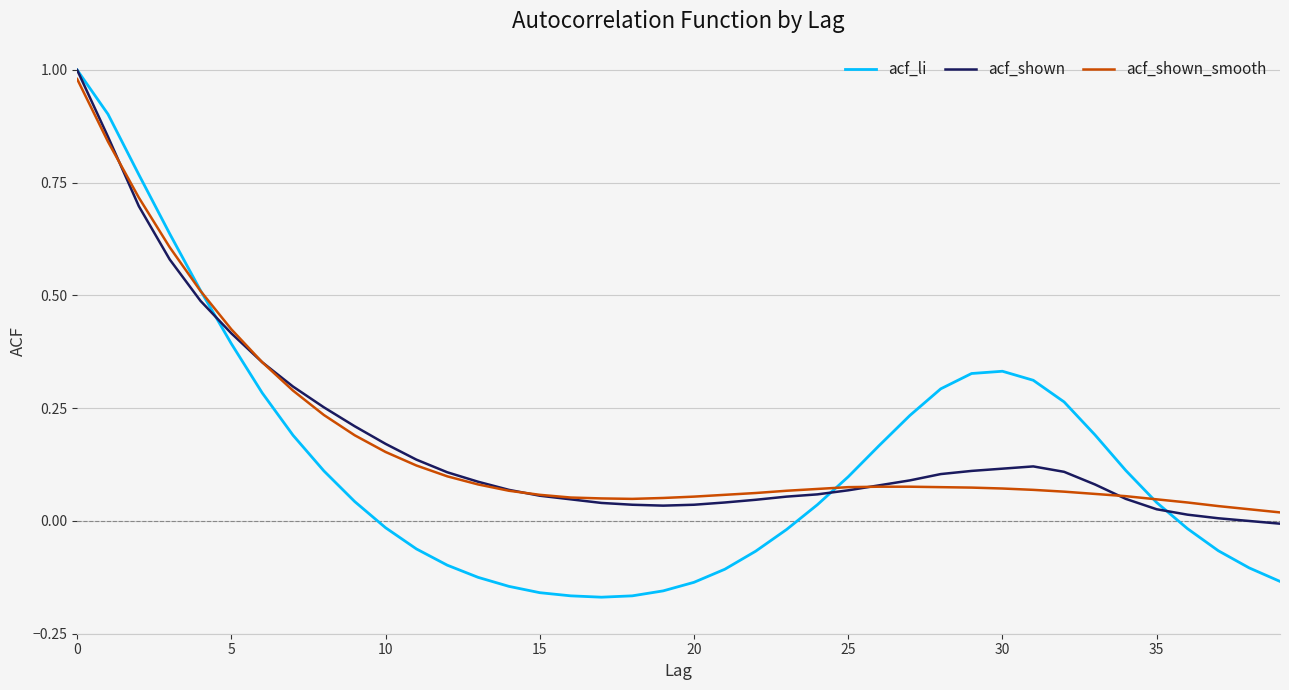

Which series has the largest range (max minus min)?

acf_li